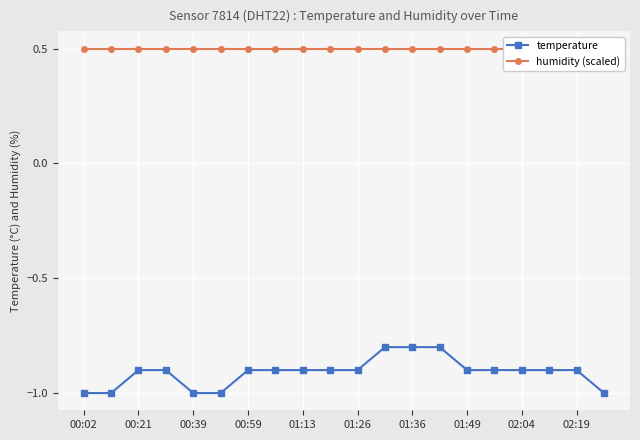

Does the chart display data point markers on the line(s)?

Yes